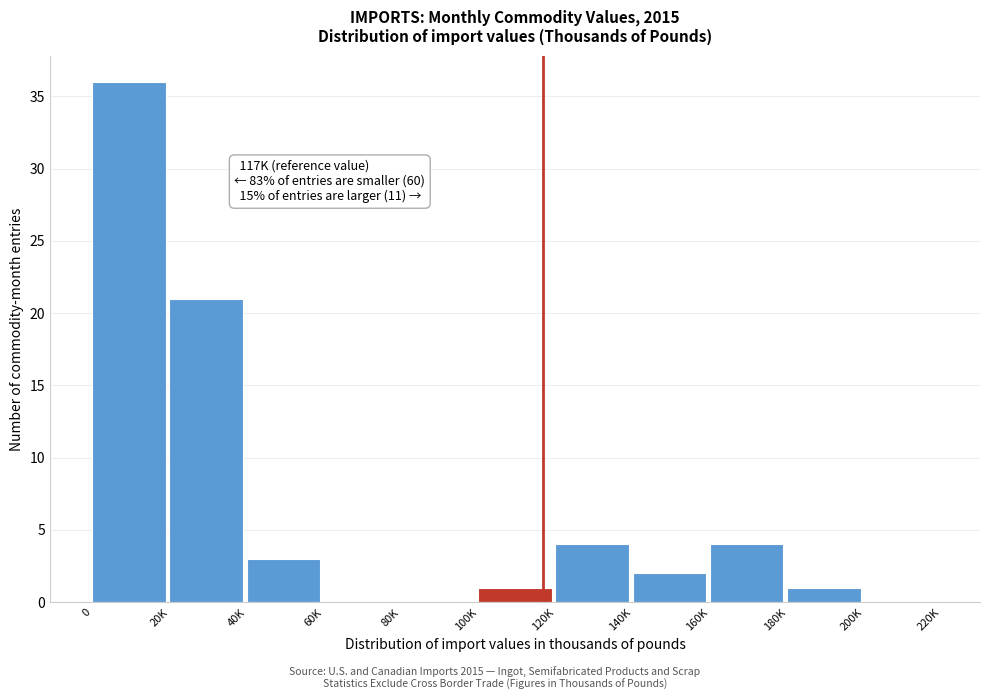

Reading left to right, transcribe all the data shown in this chart.

0=36	20K=21	40K=3	60K=0	80K=0	100K=1	120K=4	140K=2	160K=4	180K=1	200K=0